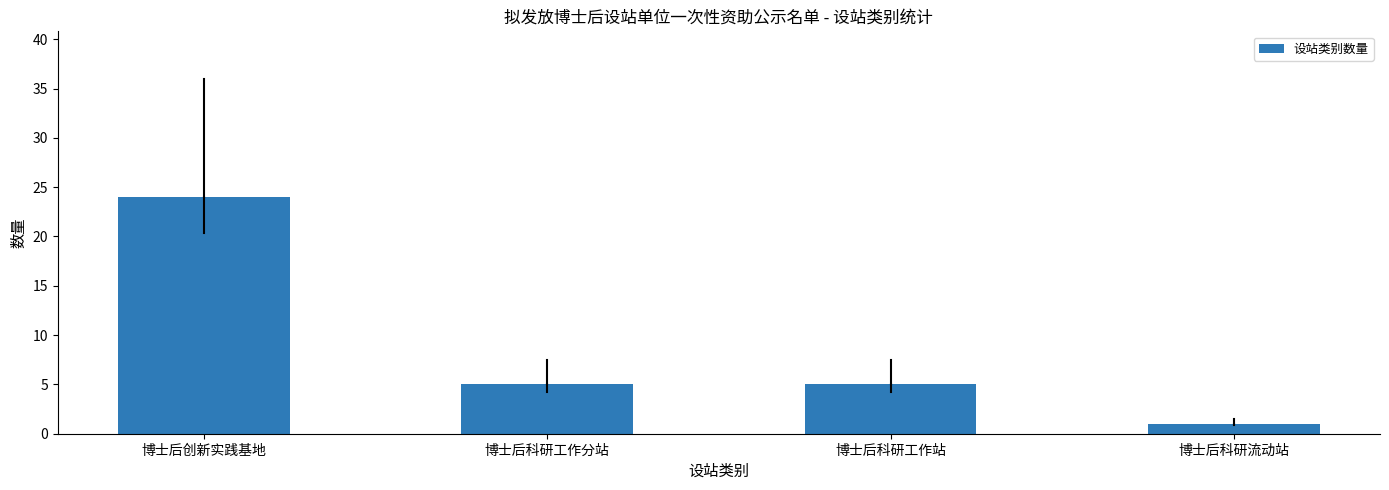

How many bars are there in total?

4